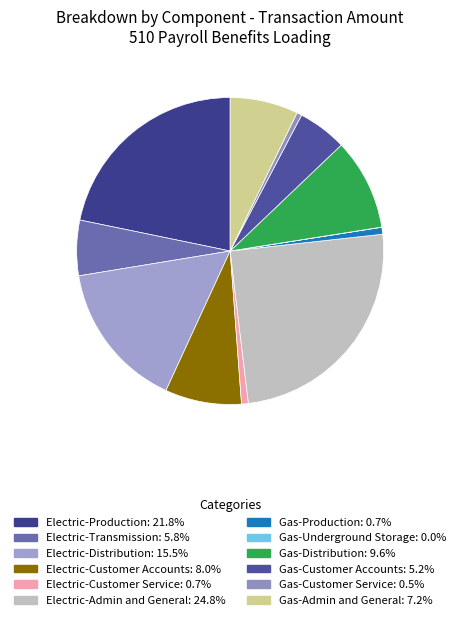

Rank the categories by value from highest to lowest.

Electric-Admin and General, Electric-Production, Electric-Distribution, Gas-Distribution, Electric-Customer Accounts, Gas-Admin and General, Electric-Transmission, Gas-Customer Accounts, Gas-Production, Electric-Customer Service, Gas-Customer Service, Gas-Underground Storage